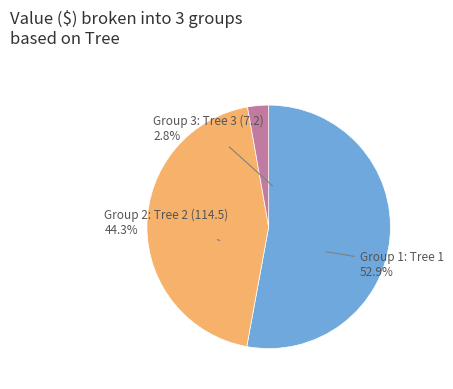

Which slice is the smallest?

Tree 3